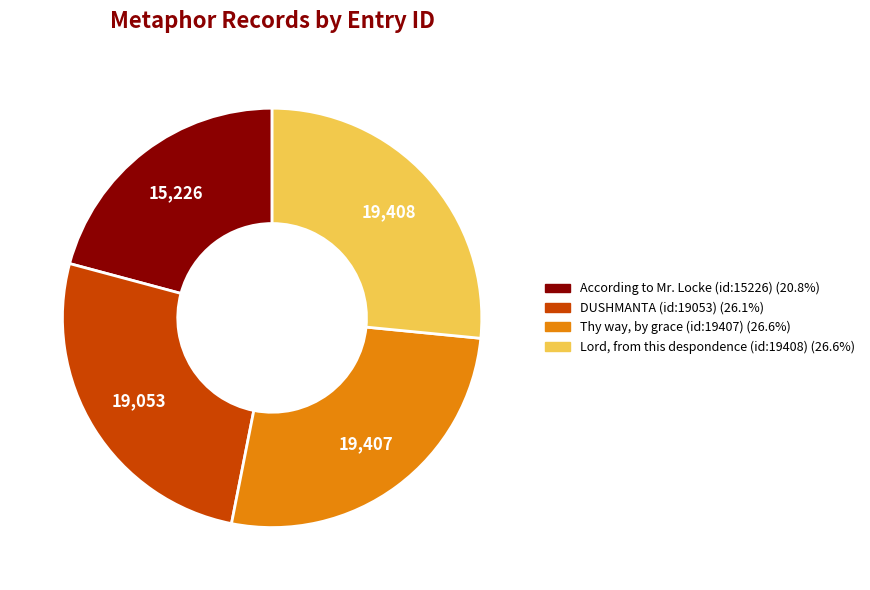

Do DUSHMANTA (id:19053) and Thy way, by grace (id:19407) together represent more than half of the pie?

Yes